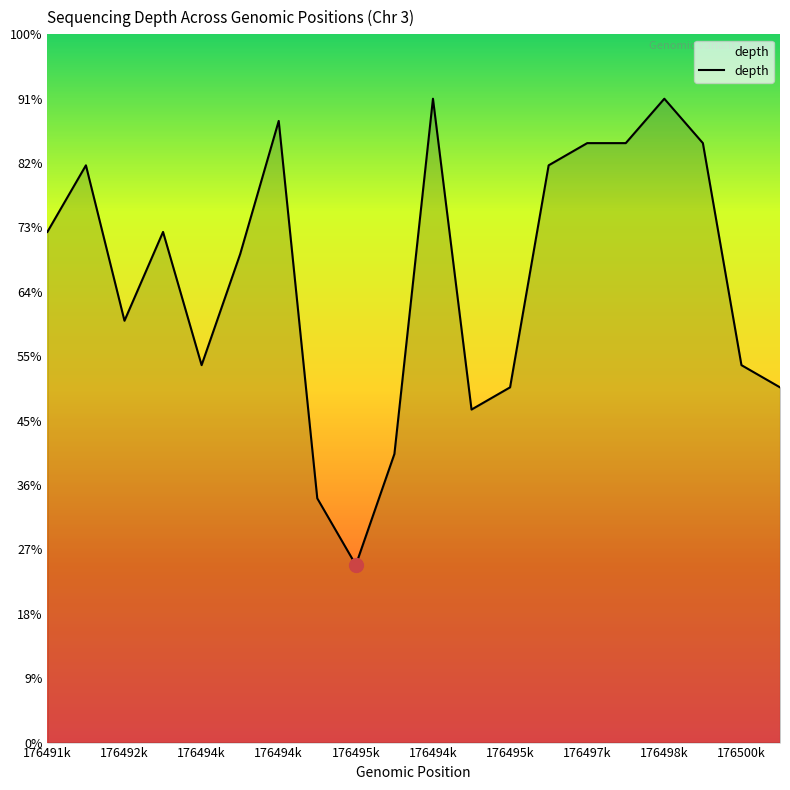

Does the chart have visible grid lines?

No